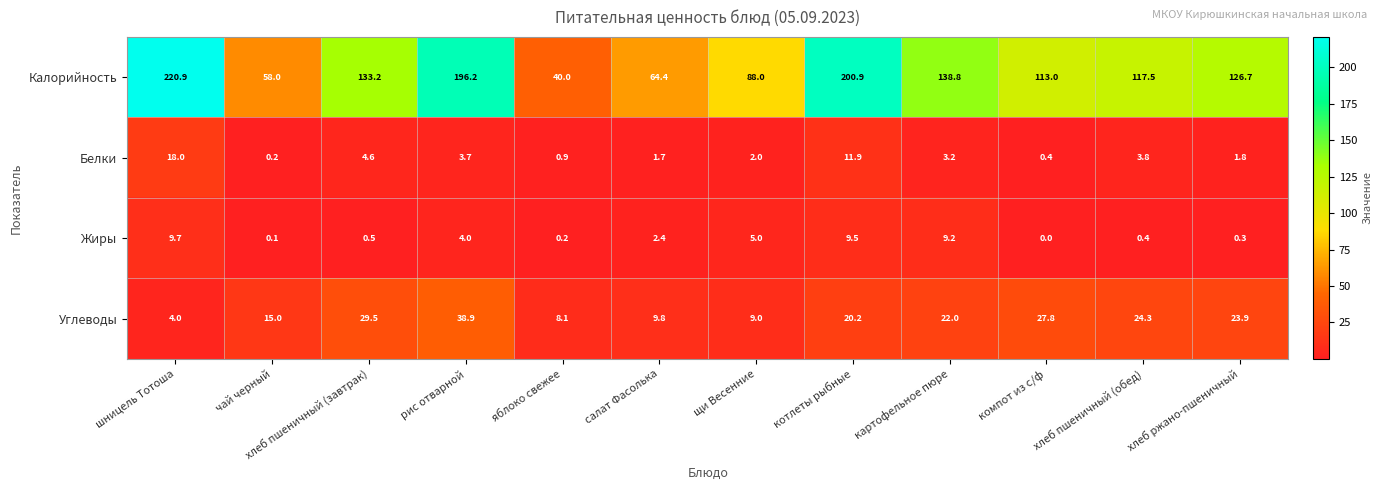

True or false: Углеводы has a value of 4.1 at щи Весенние.

False